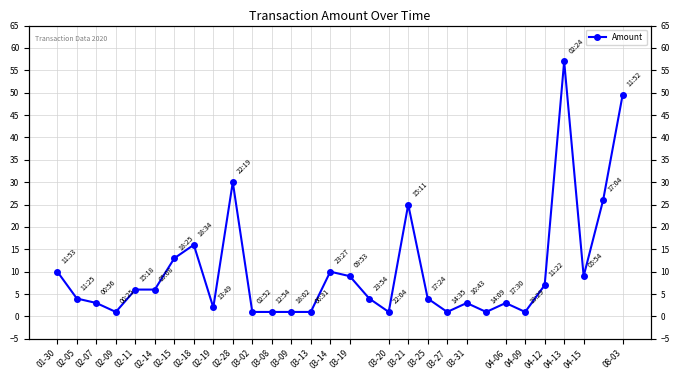

What is the label of the 23rd point from the right?

02-18